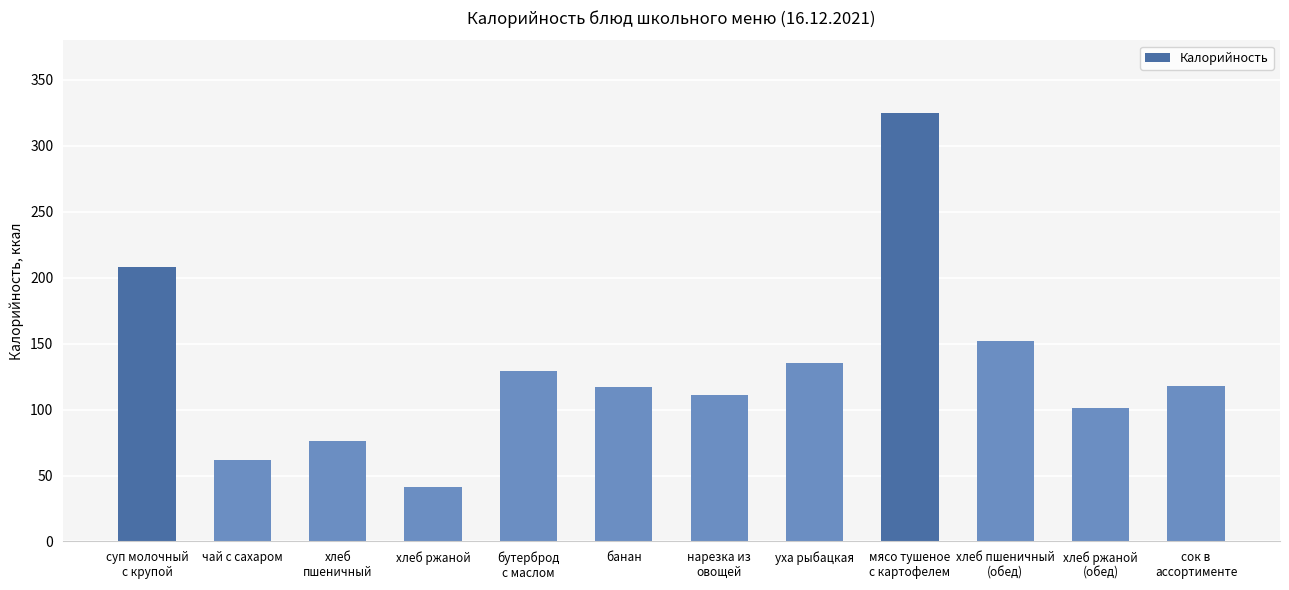

Approximately how many times larger is the value at чай с сахаром compared to уха рыбацкая?

0.5